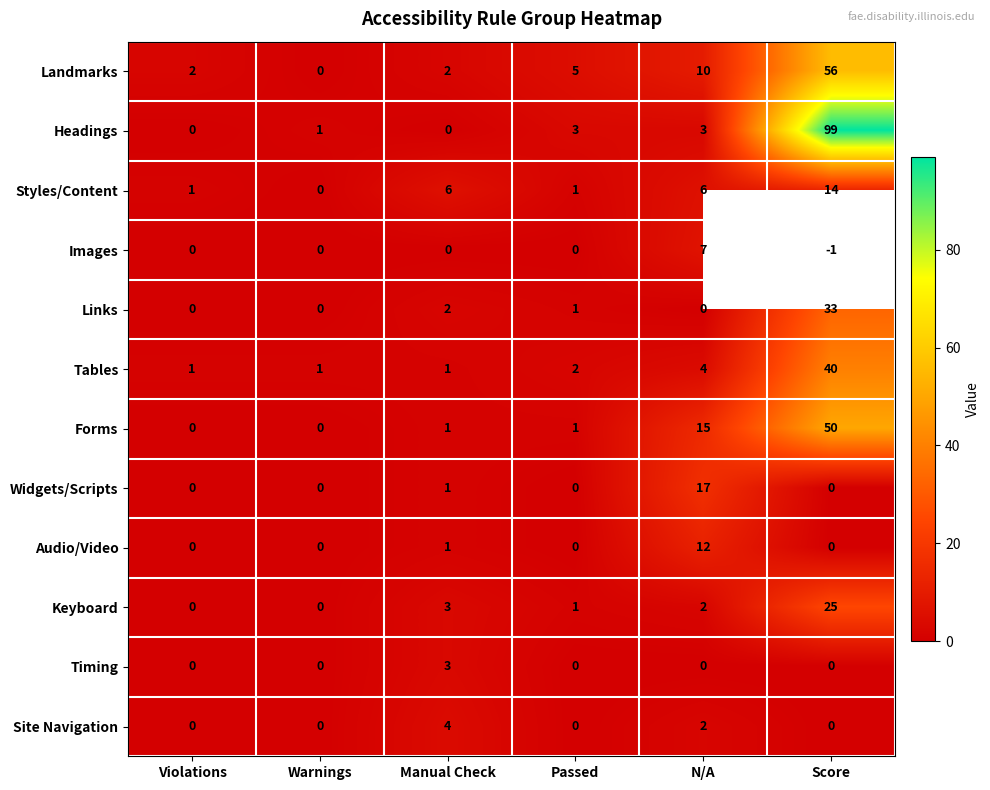

What is the maximum value shown in the chart?

99.0